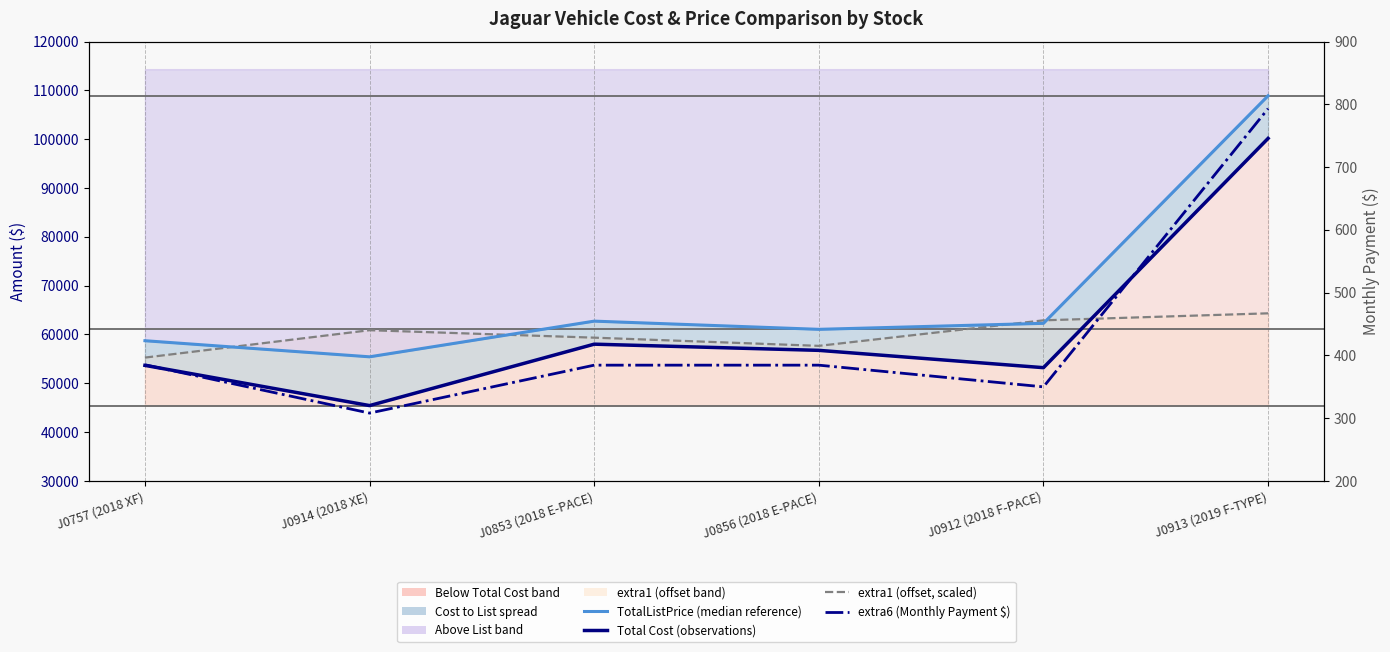

List the series in order of their peak value, lowest first.

extra6 (Monthly Payment $), extra1 (offset, scaled), Total Cost (observations), TotalListPrice (median reference)